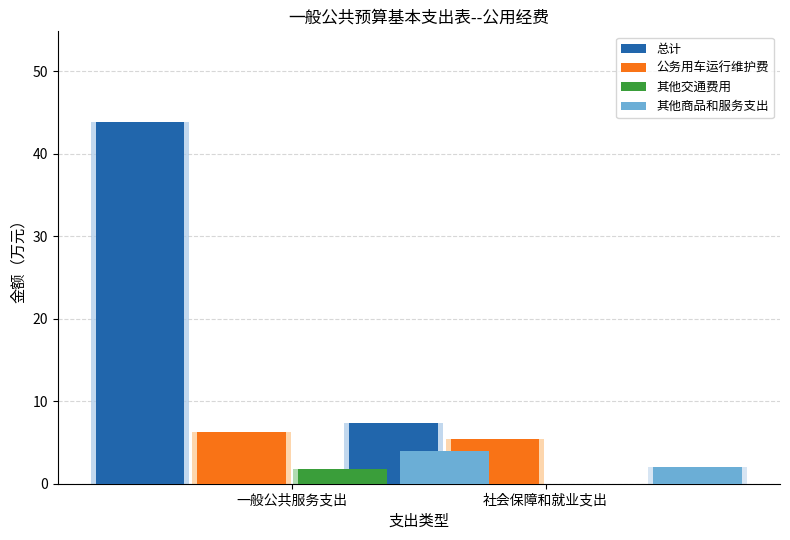

What is the value of the 公务用车运行维护费 bar at the 1st from the left?

6.3